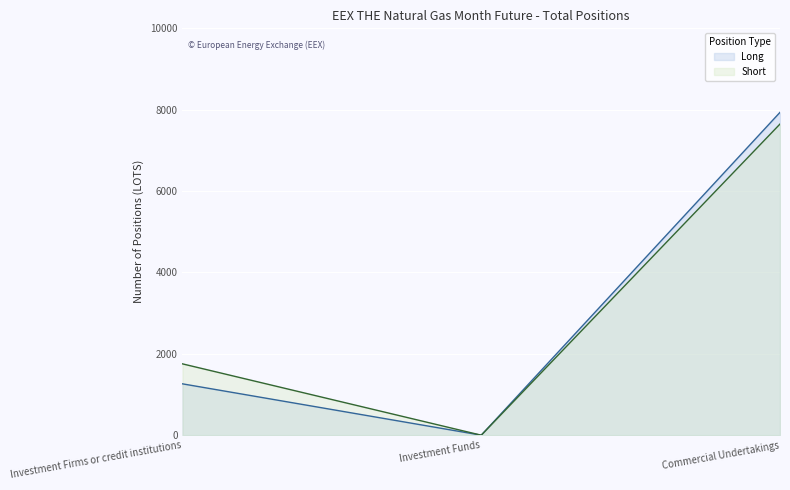

At which category does the chart reach its minimum across all series?

Investment Funds